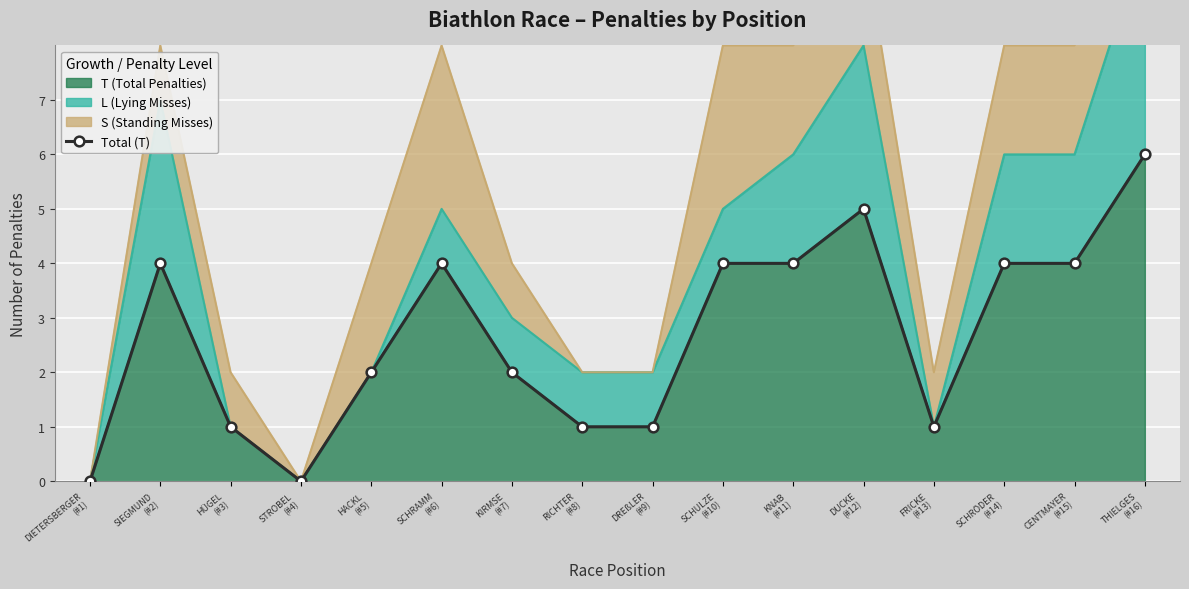

Reading left to right, what are all the values shown in this chart?

DIETERSBERGER
(#1)=0	SIEGMUND
(#2)=4	HÜGEL
(#3)=1	STROBEL
(#4)=0	HACKL
(#5)=2	SCHRAMM
(#6)=4	KIRMSE
(#7)=2	RICHTER
(#8)=1	DREßLER
(#9)=1	SCHULZE
(#10)=4	KNAB
(#11)=4	DUCKE
(#12)=5	FRICKE
(#13)=1	SCHRÖDER
(#14)=4	CENTMAYER
(#15)=4	THIELGES
(#16)=6